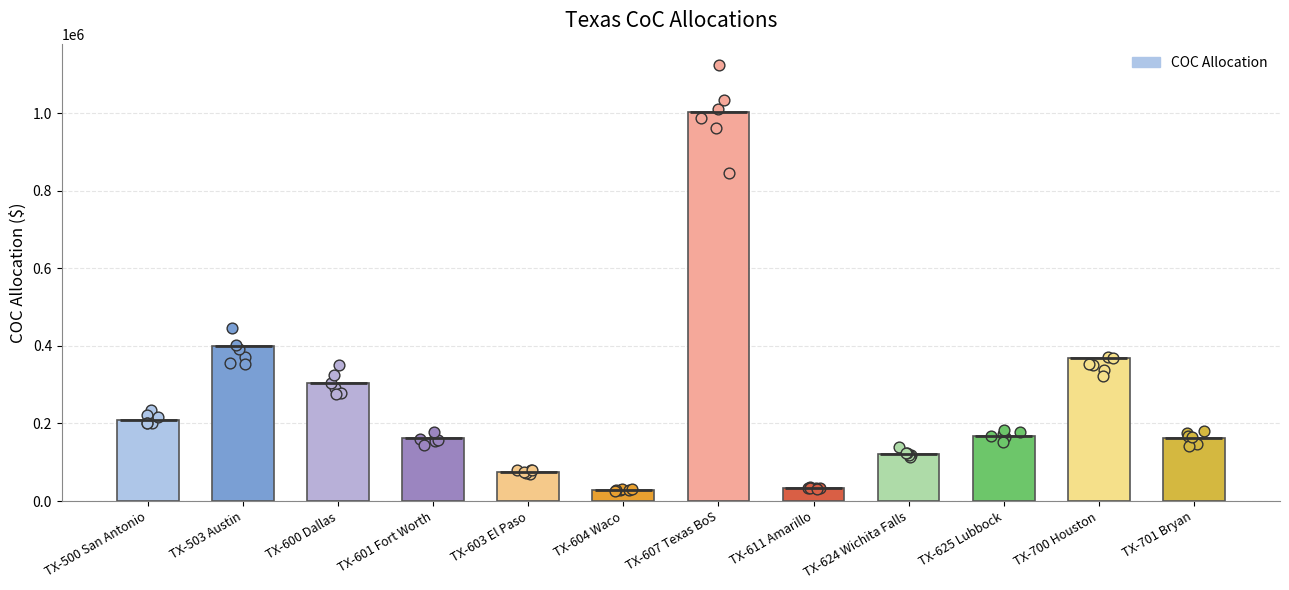

What is the change in value from TX-607 Texas BoS to TX-701 Bryan?

-840310